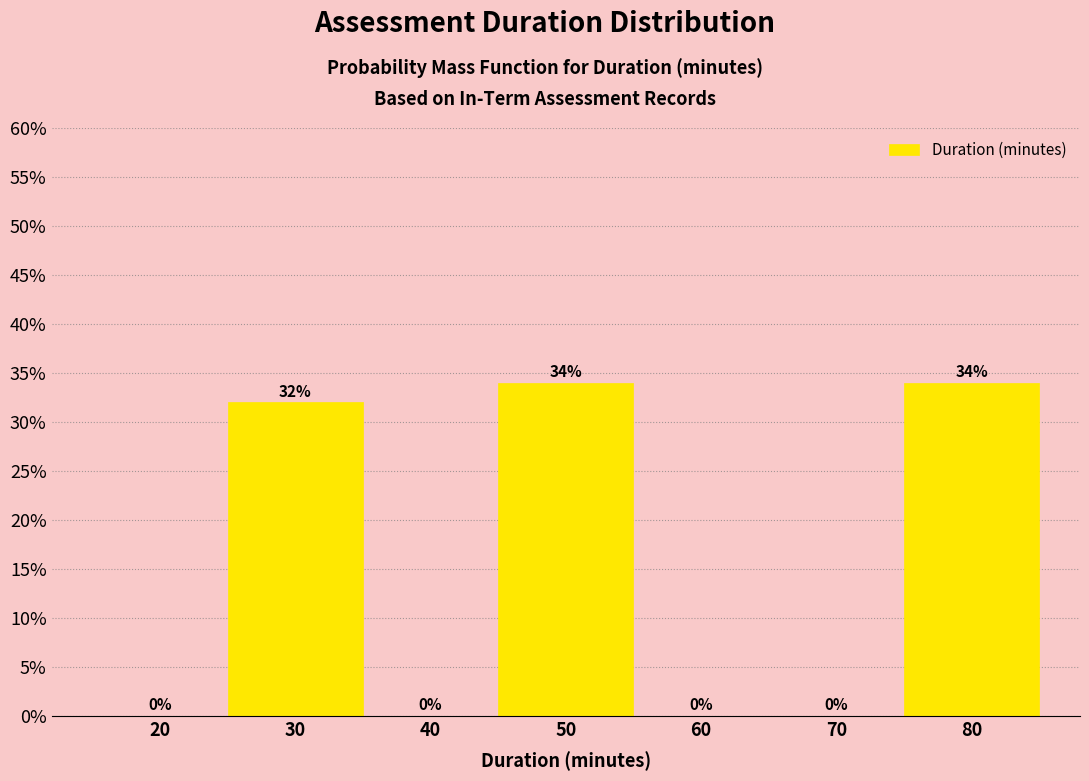

Reading right to left, list all the values displayed in this chart.

80=34	70=0	60=0	50=34	40=0	30=32	20=0